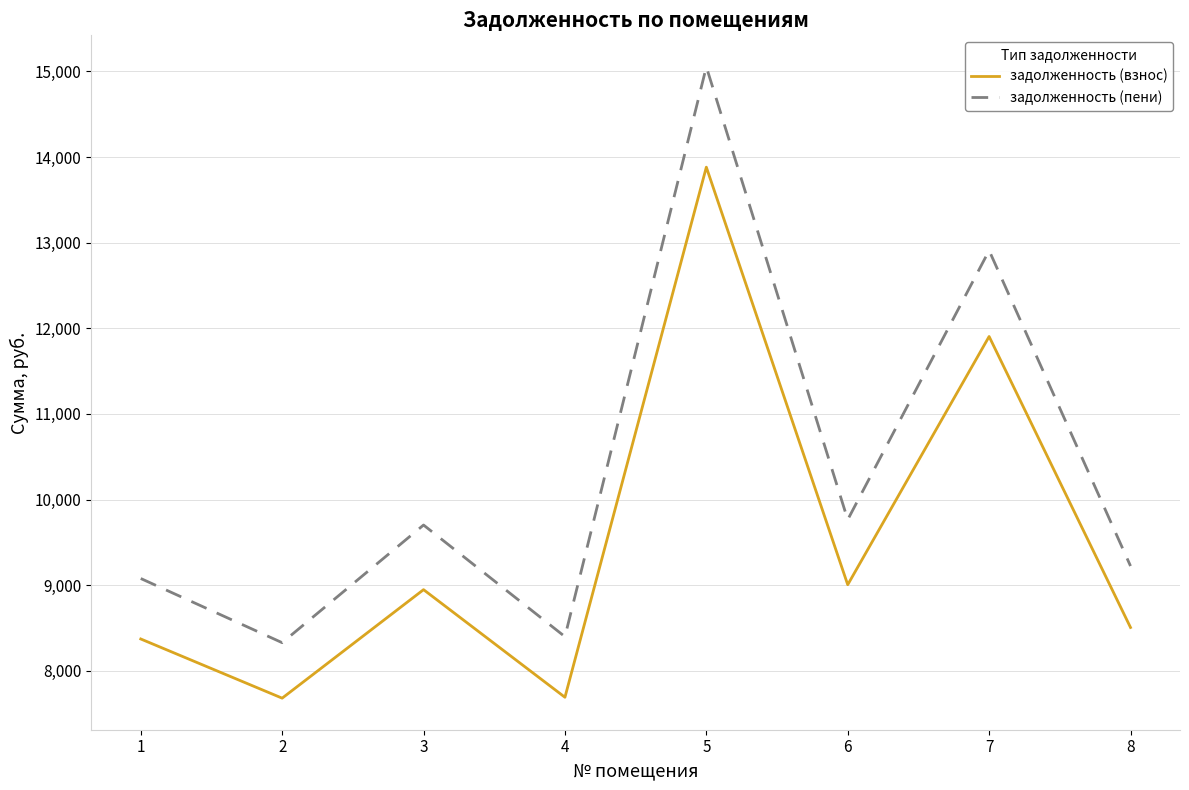

List the series in order of their overall mean, lowest first.

задолженность (взнос), задолженность (пени)